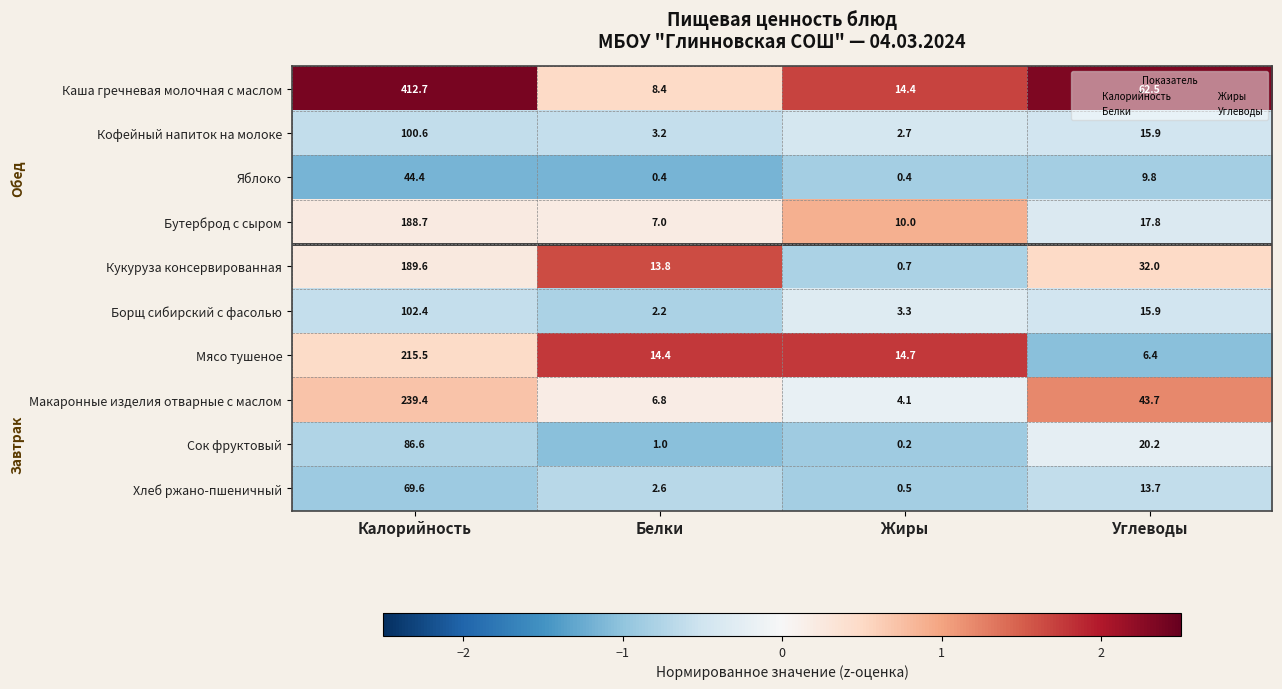

At which label does Кукуруза консервированная reach its minimum?

Жиры